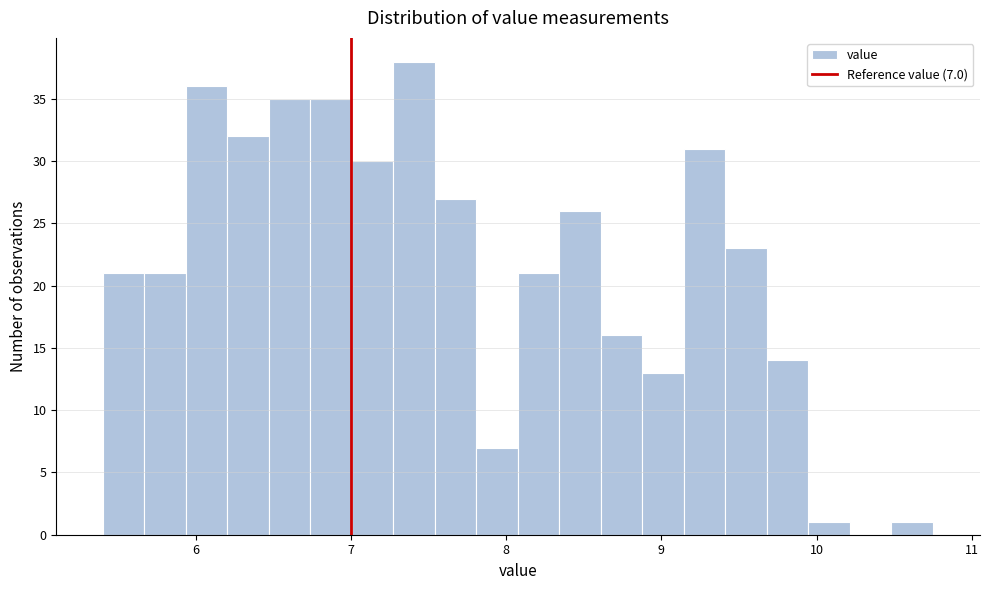

Around what value on the x-axis is the tallest bar? Give the approximate position of its centre, as read against the axis.

7.4